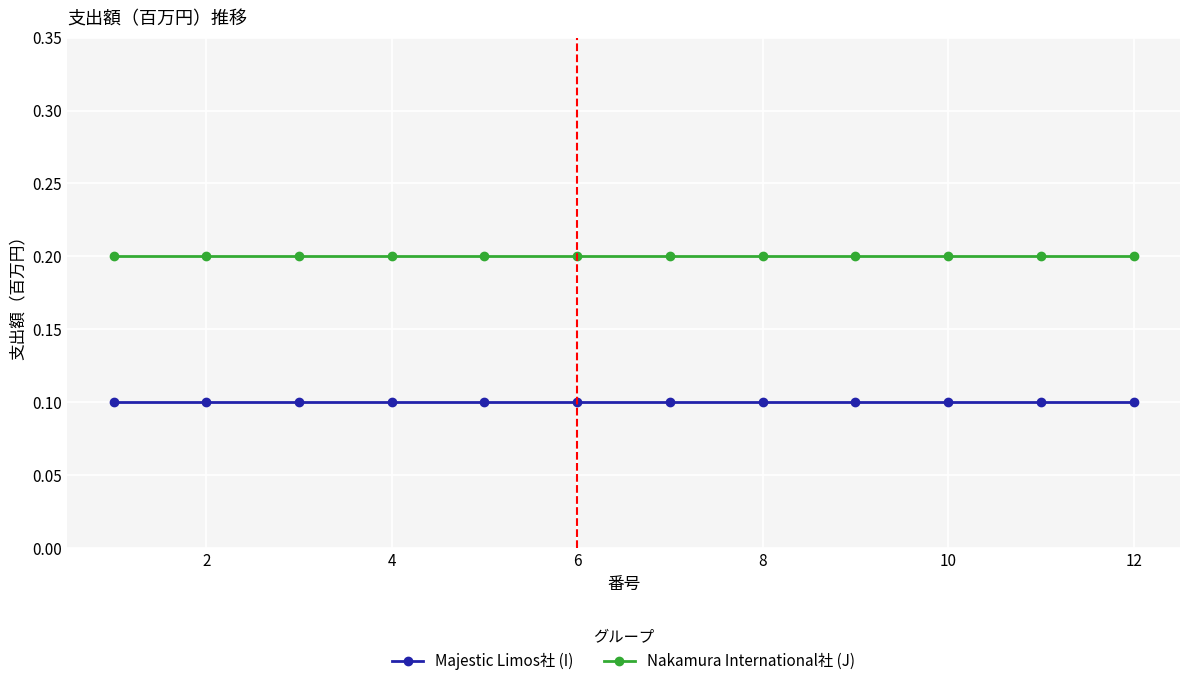

What is the sum of all Nakamura International社 (J) values?

2.4